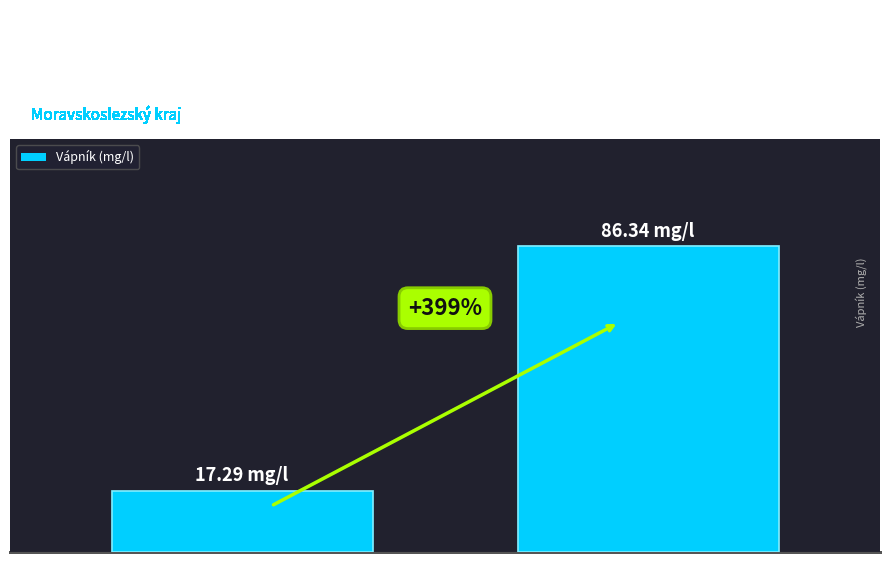

Does the chart contain any negative values?

No